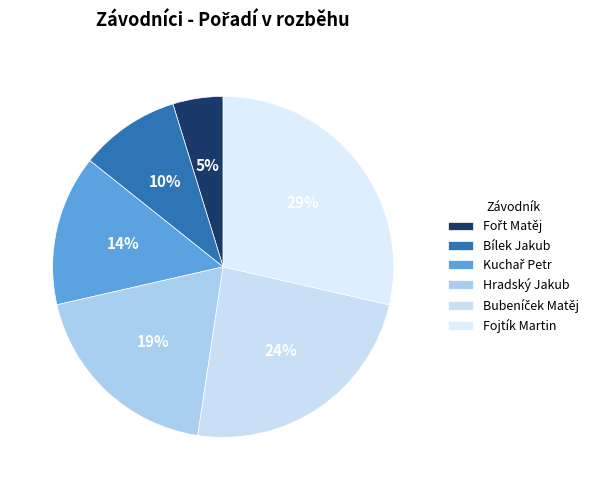

To the nearest percent, what is the average slice percentage?

17%